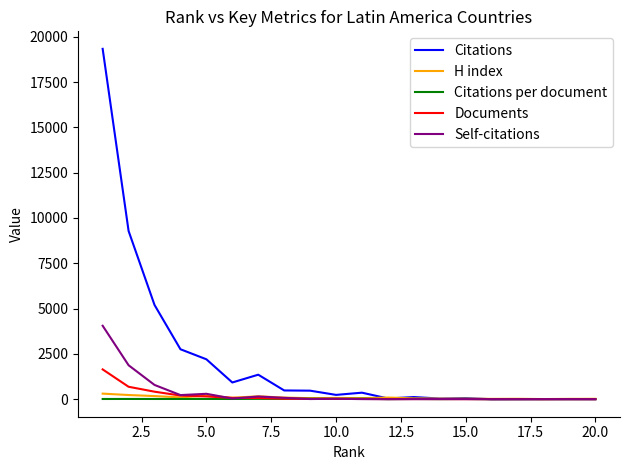

Which series has the largest range (max minus min)?

Citations